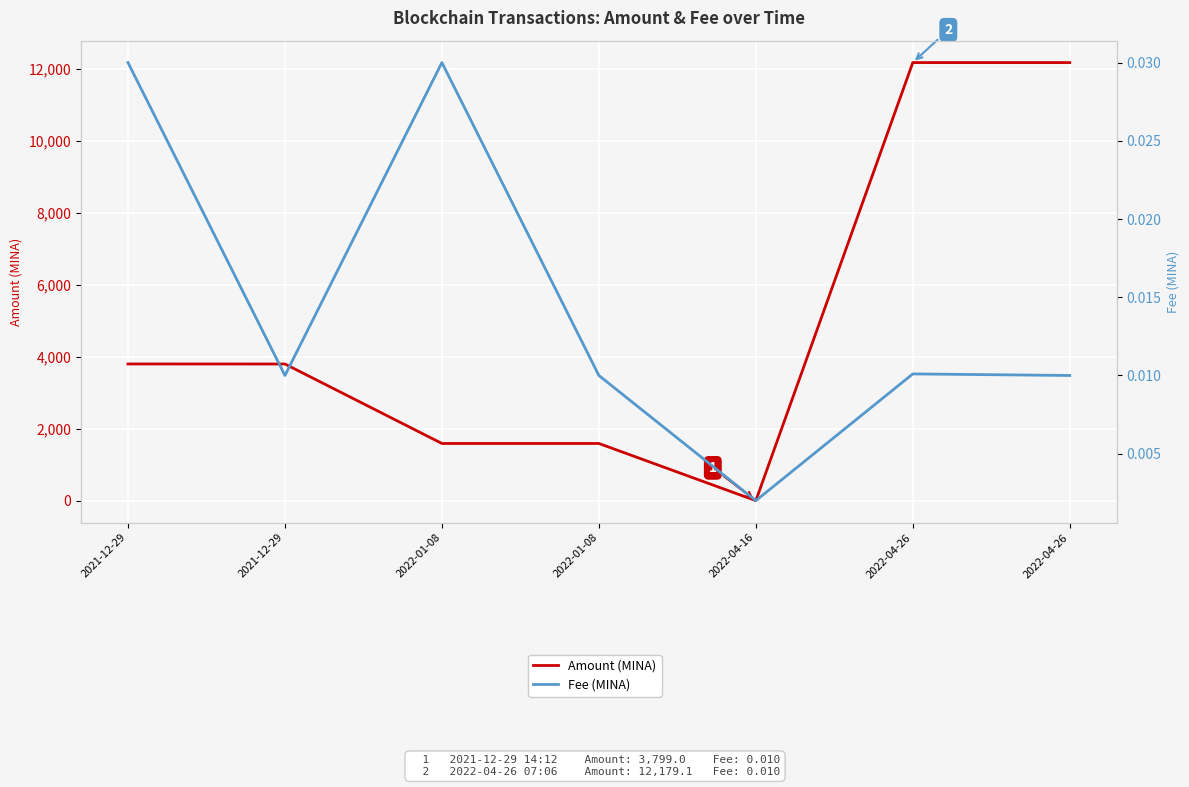

At which category is the sum across all series the highest?

2022-04-26